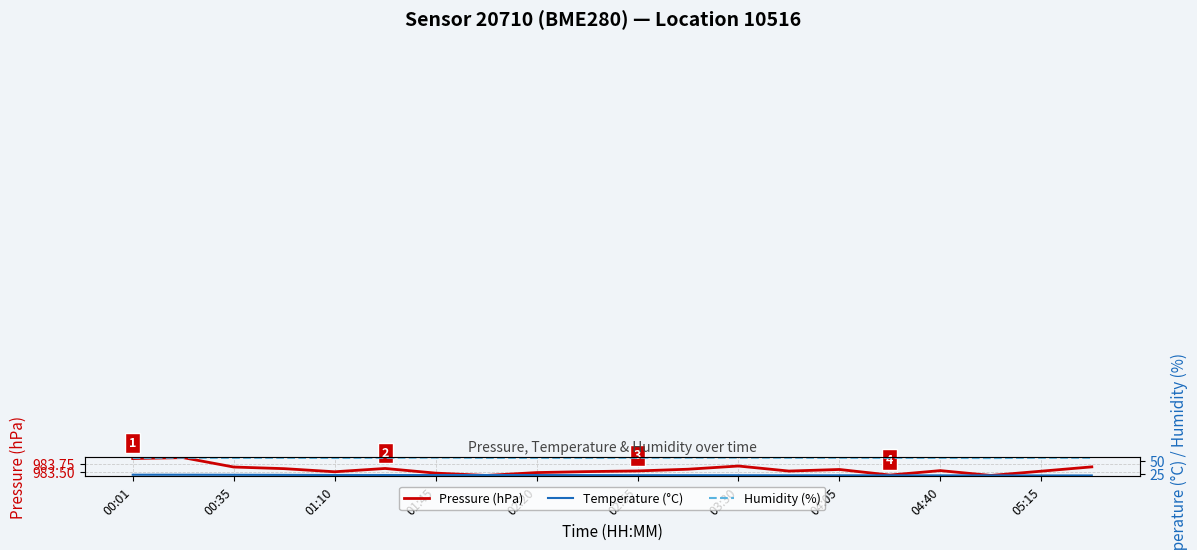

List the series in order of their peak value, lowest first.

Temperature (°C), Humidity (%), Pressure (hPa)